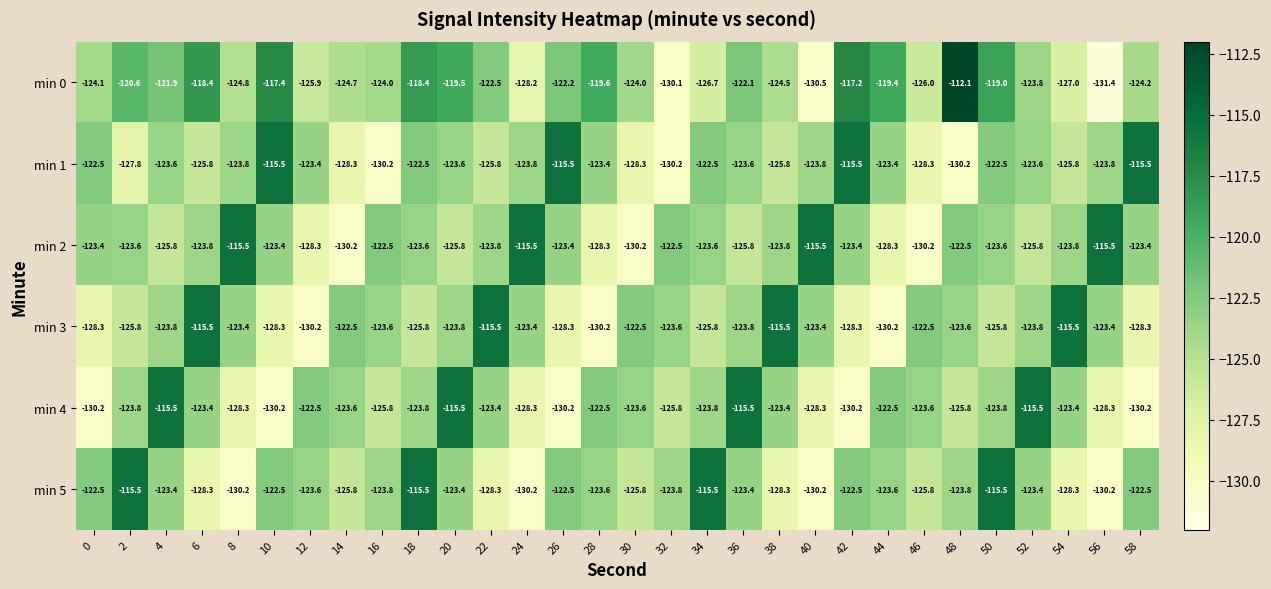

Which series has the largest total across all categories?

min 0